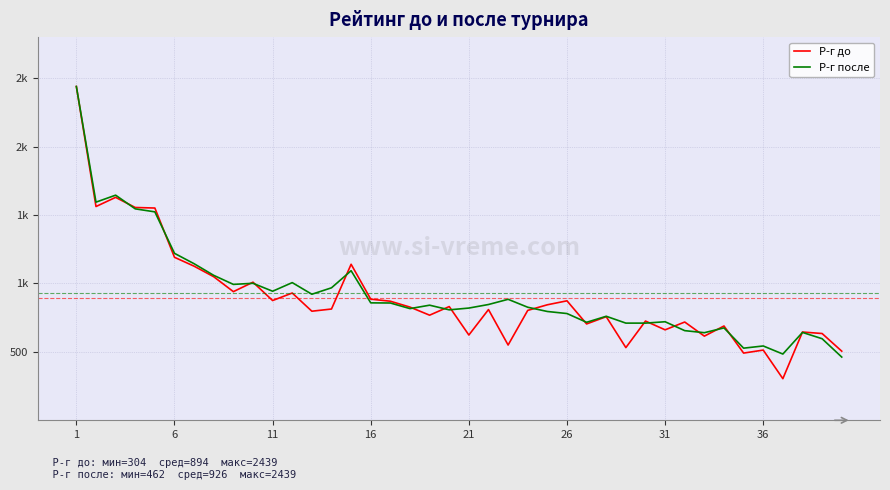

Reading left to right, extract all data points from this chart.

Р-г до: 2439	1562	1629	1555	1551	1191	1126	1049	940	1009	875	930	797	813	1140	885	870	827	768	831	623	809	550	803	844	873	704	757	531	725	661	718	615	689	491	513	304	645	634	505
Р-г после: 2439	1594	1645	1545	1523	1220	1144	1059	993	1001	943	1006	921	968	1093	858	857	816	841	807	820	846	884	826	795	780	716	760	710	710	720	655	640	675	527	543	484	642	596	462